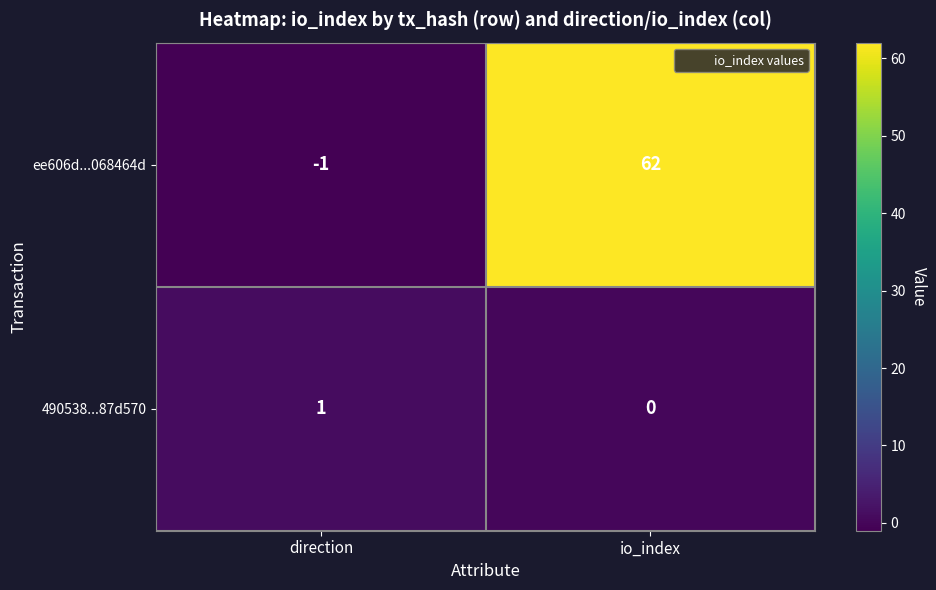

The ee606d...068464d series shows -1 at direction. True or false?

True